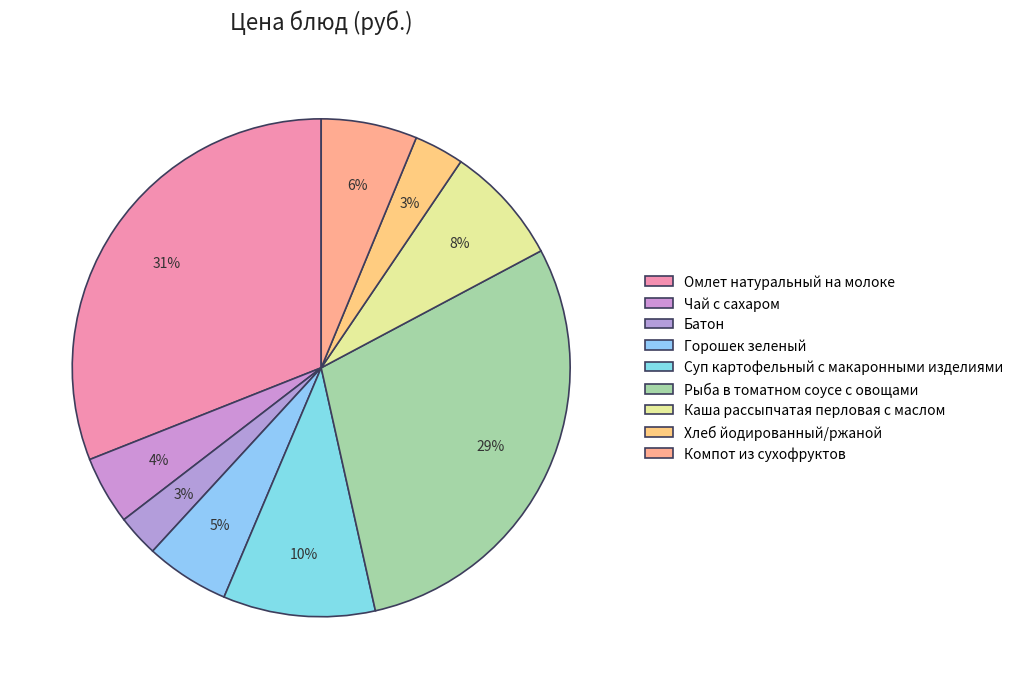

Approximately how many times larger is the value at Каша рассыпчатая перловая с маслом compared to Компот из сухофруктов?

1.2